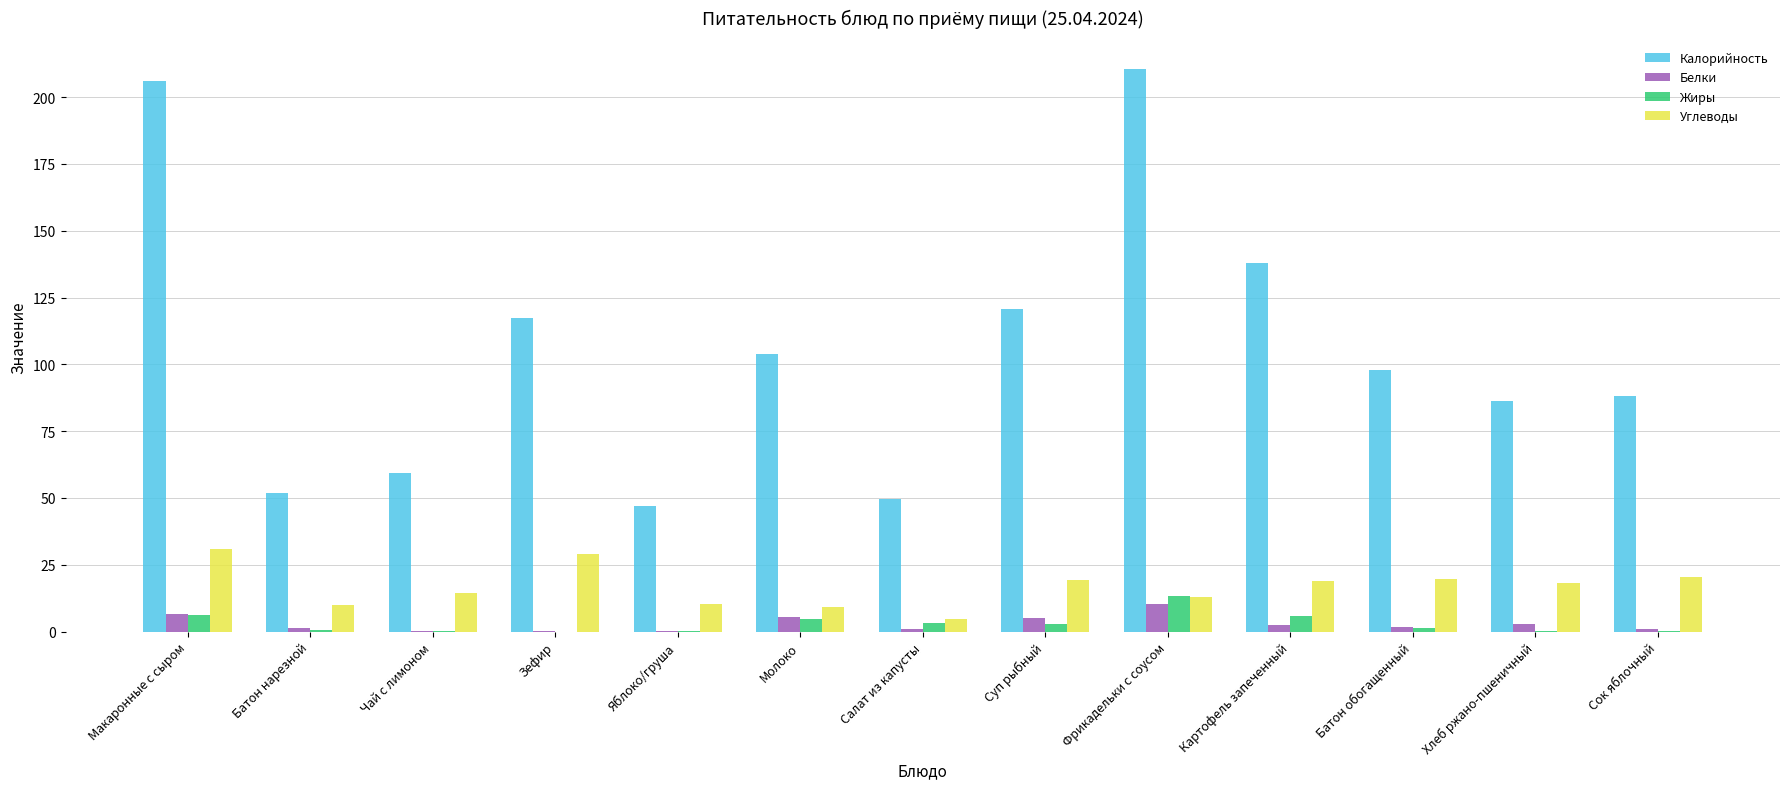

What is the sum of all Углеводы values?

217.8